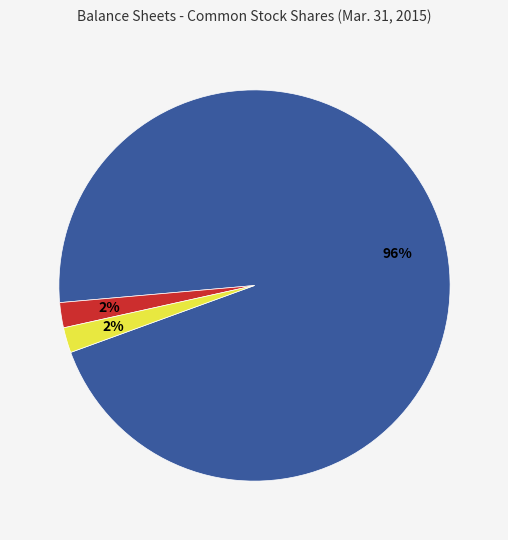

How many segments does this pie chart have?

3